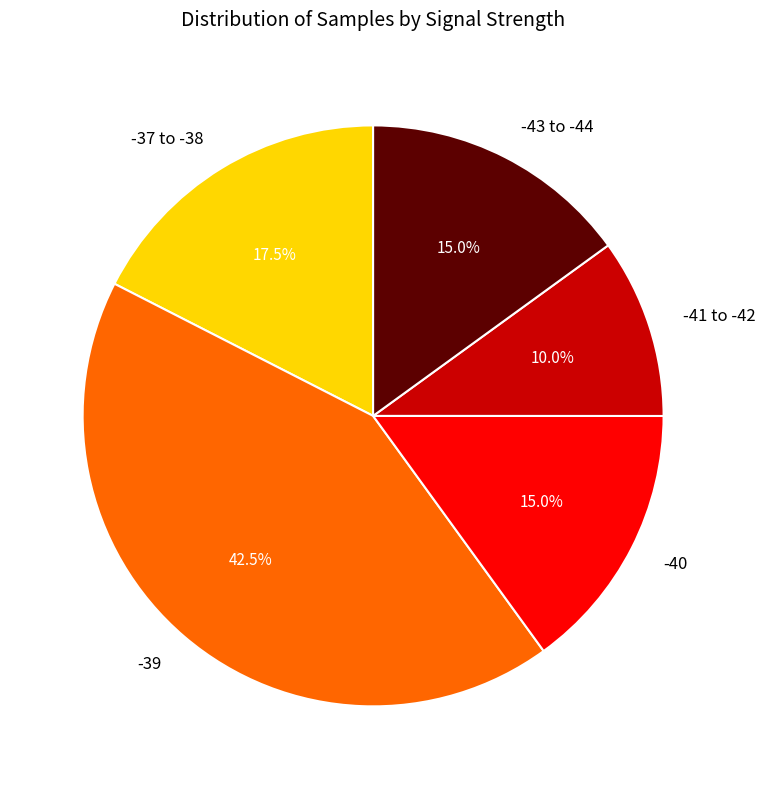

What is the largest slice in the pie chart?

-39